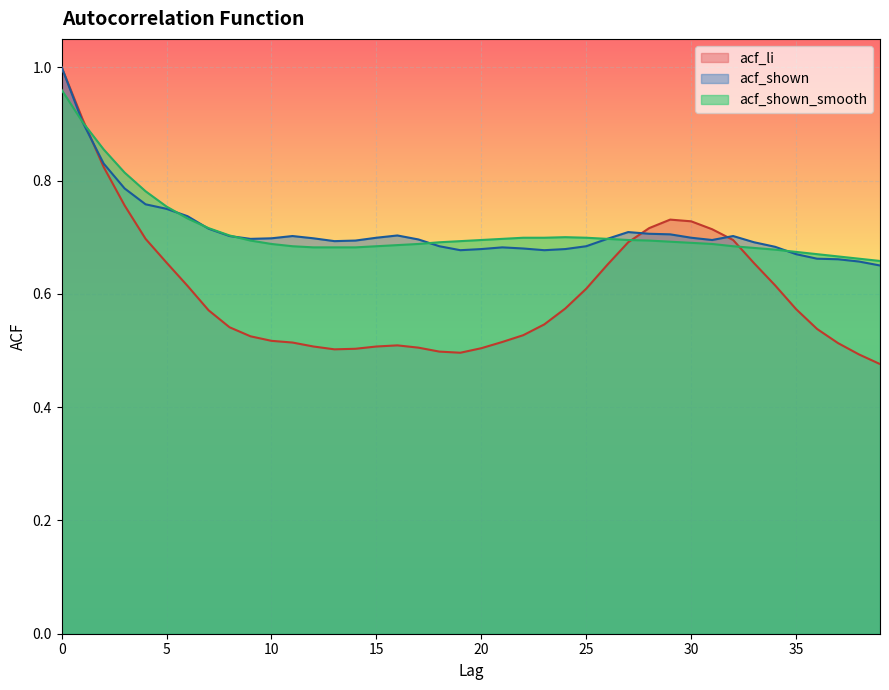

At which category does acf_shown_smooth reach its first local peak?

24